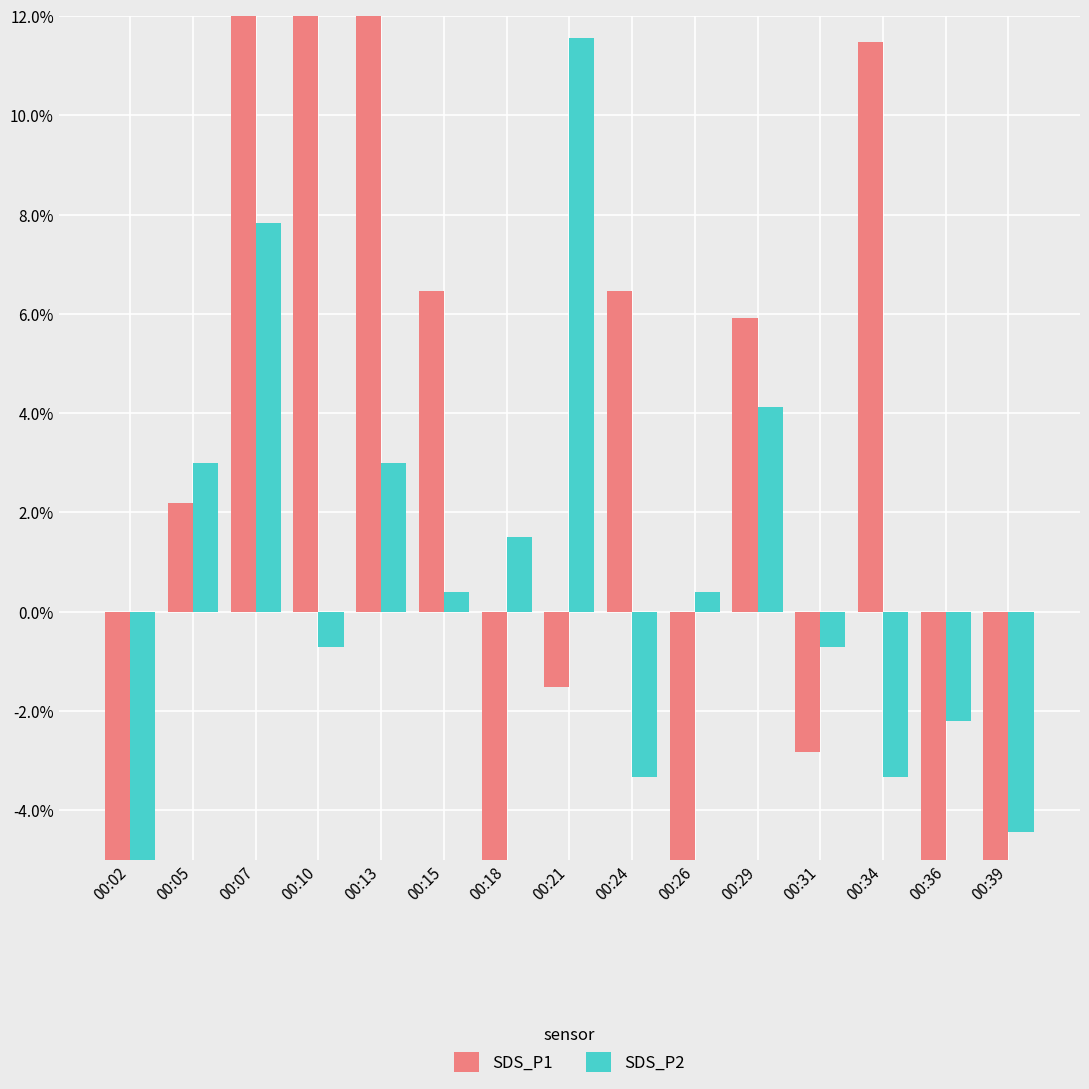

What is the value of the SDS_P1 bar at the 2nd from the left?

2.2